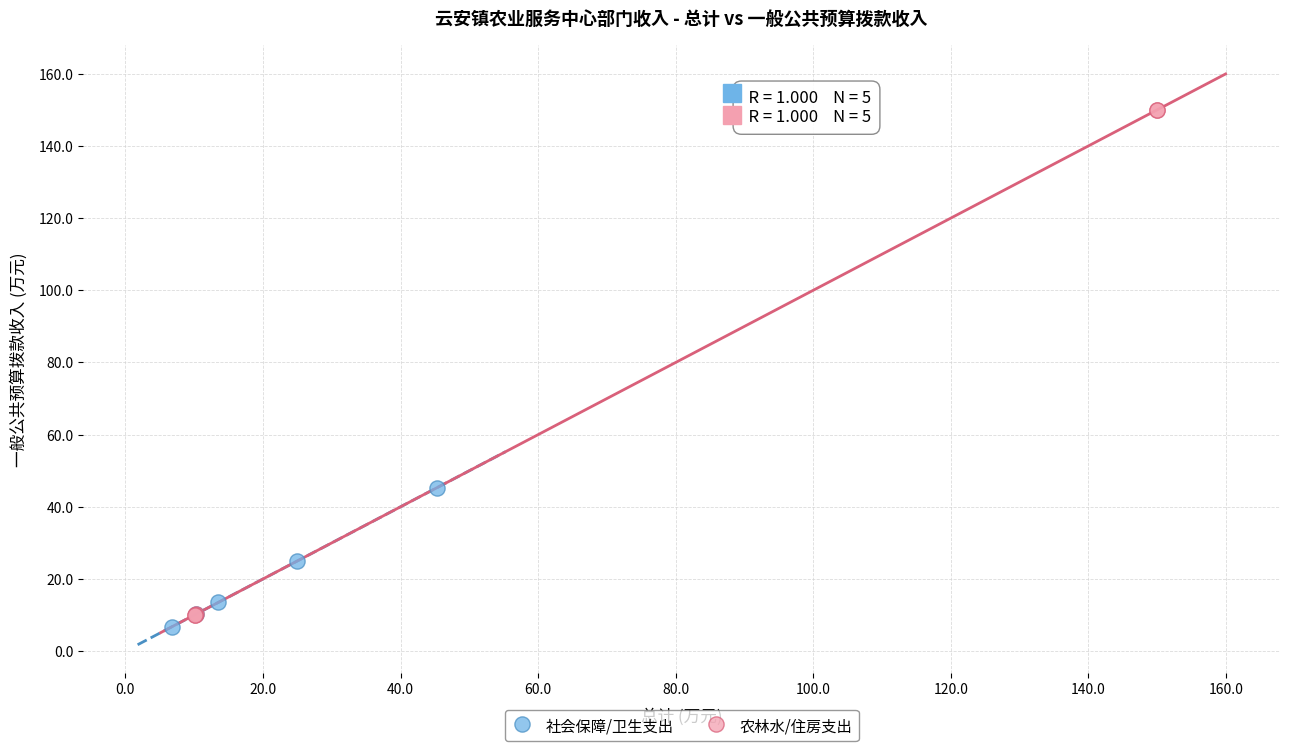

Which series contains the lowest Y value?

社会保障/卫生支出